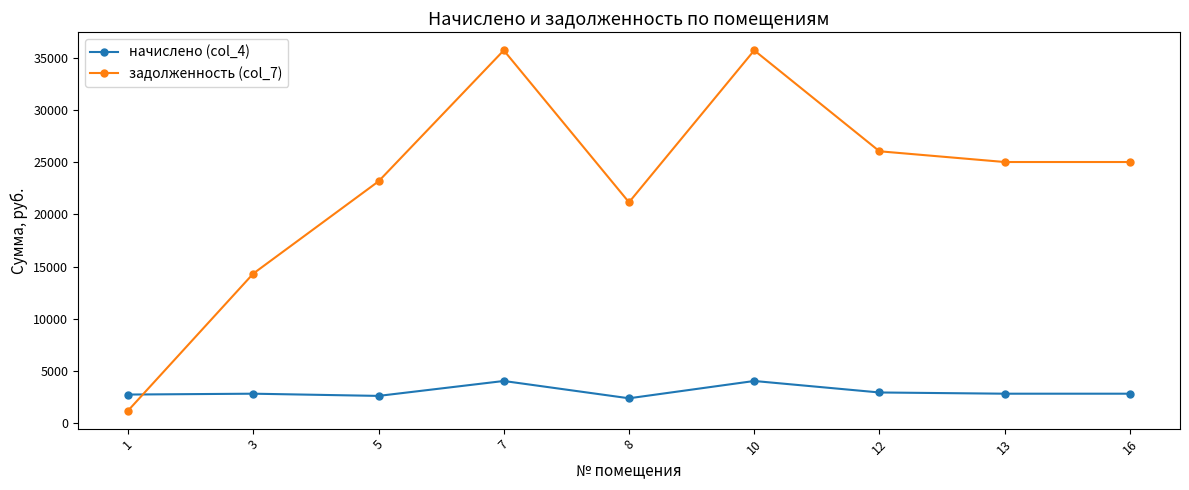

True or false: начислено (col_4) and задолженность (col_7) intersect in this chart.

True